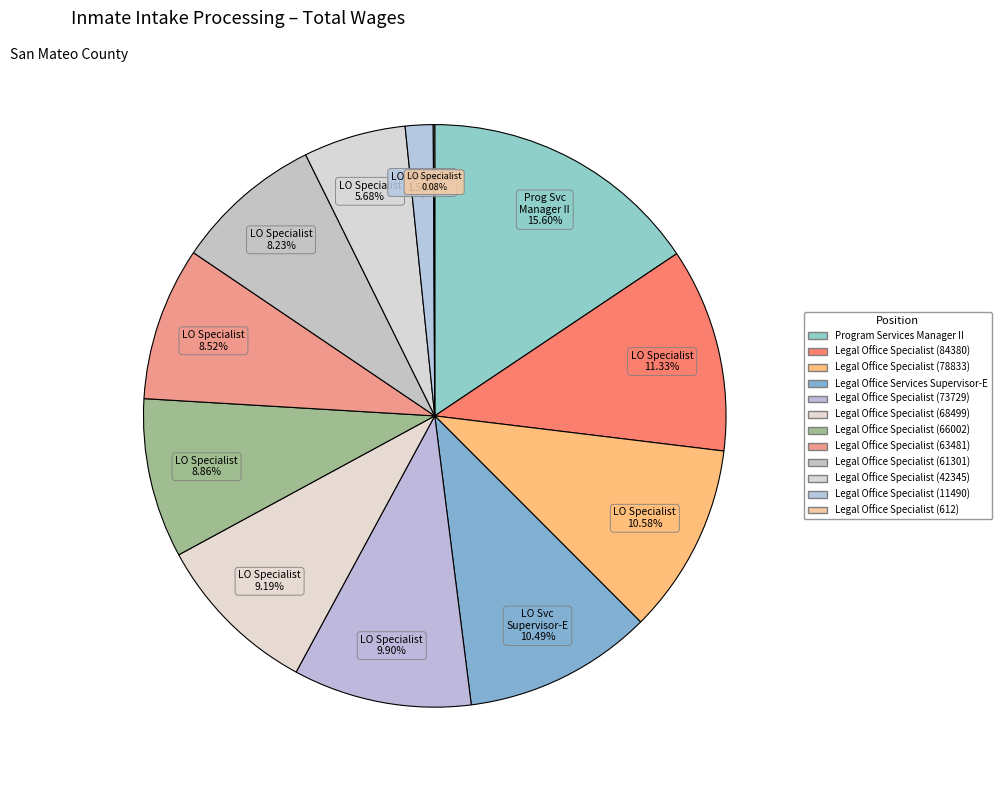

Count the number of slices in the pie.

12